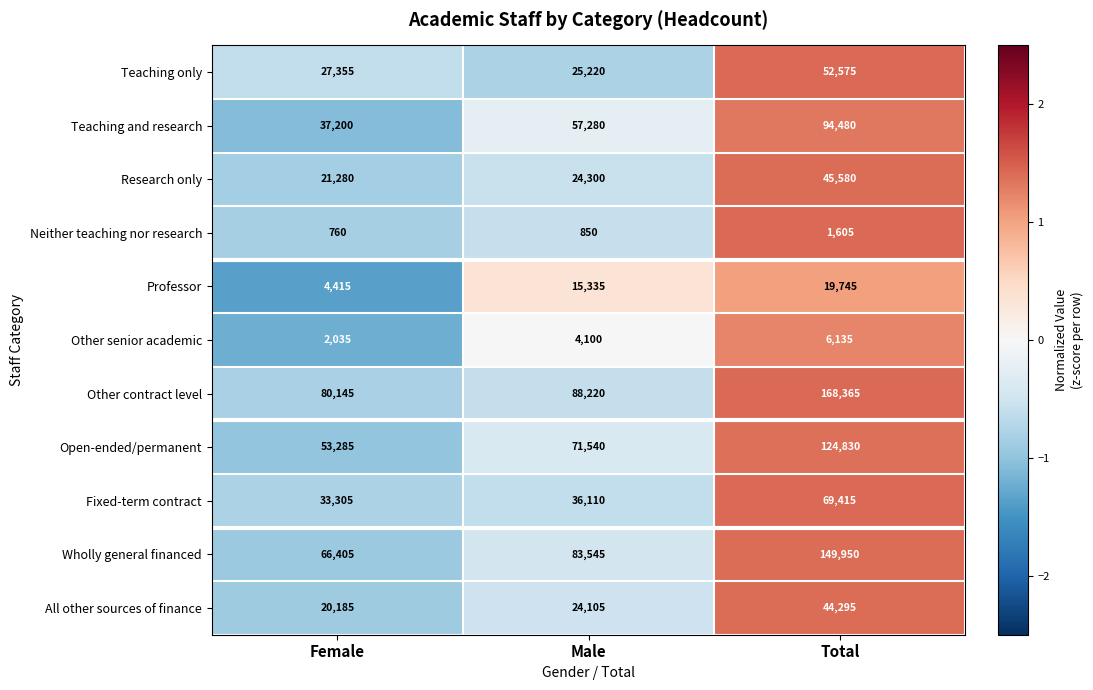

List the series in order of their peak value, highest first.

Other contract level, Wholly general financed, Open-ended/permanent, Teaching and research, Fixed-term contract, Teaching only, Research only, All other sources of finance, Professor, Other senior academic, Neither teaching nor research